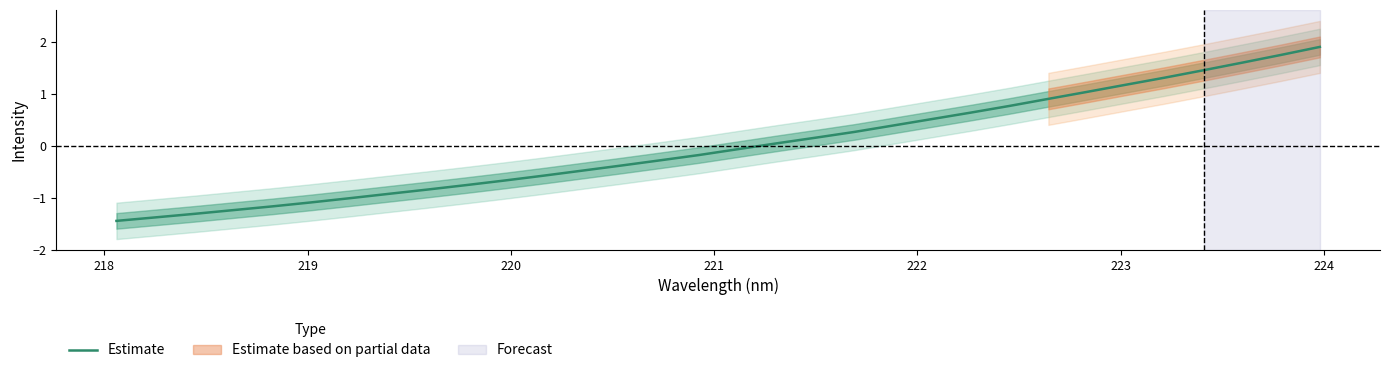

What is the maximum value for Estimate?

1.9